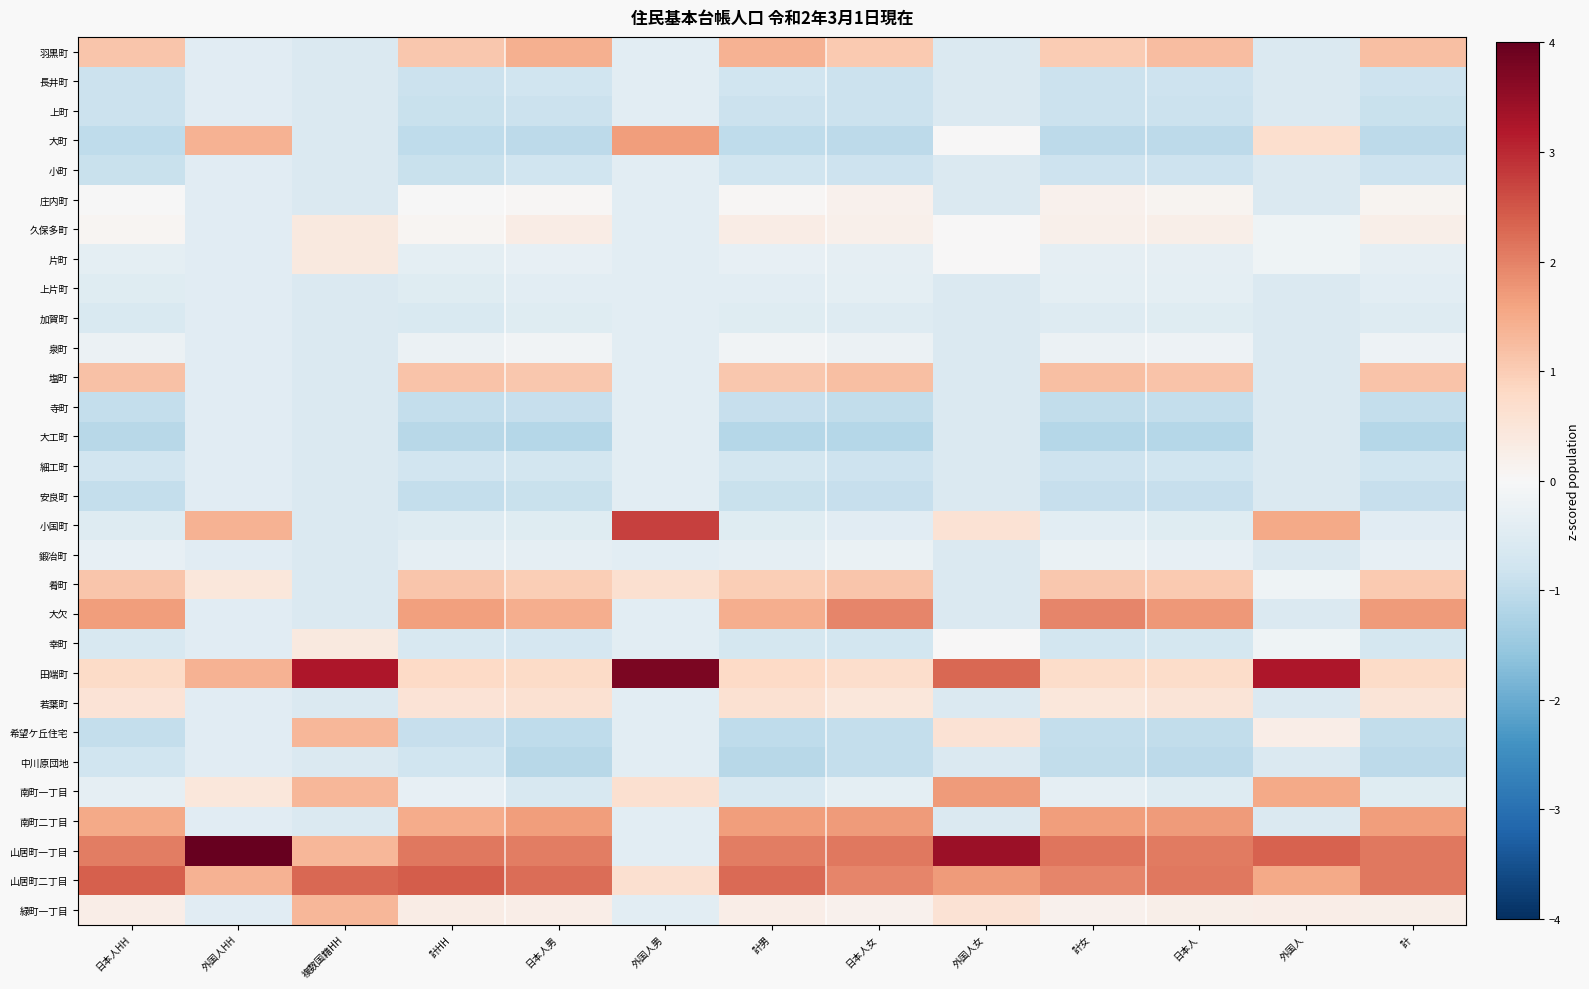

Count the number of data series in this chart.

30